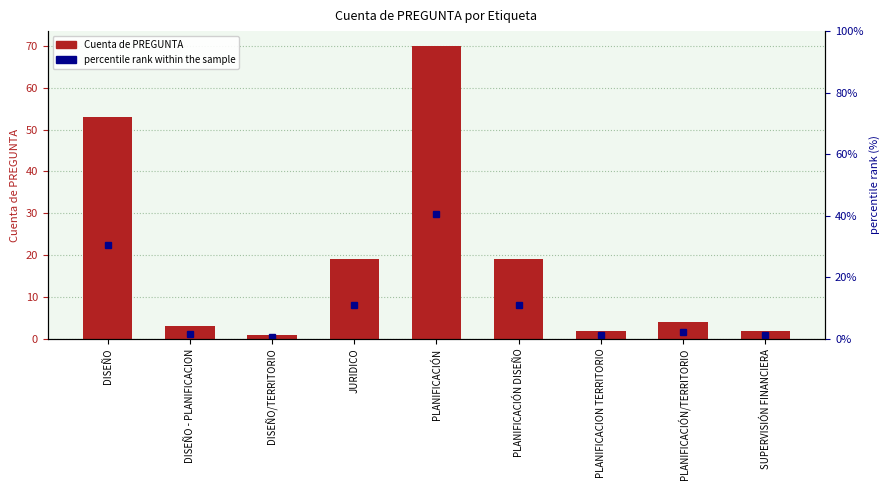

Which series has the largest total across all categories?

Cuenta de PREGUNTA